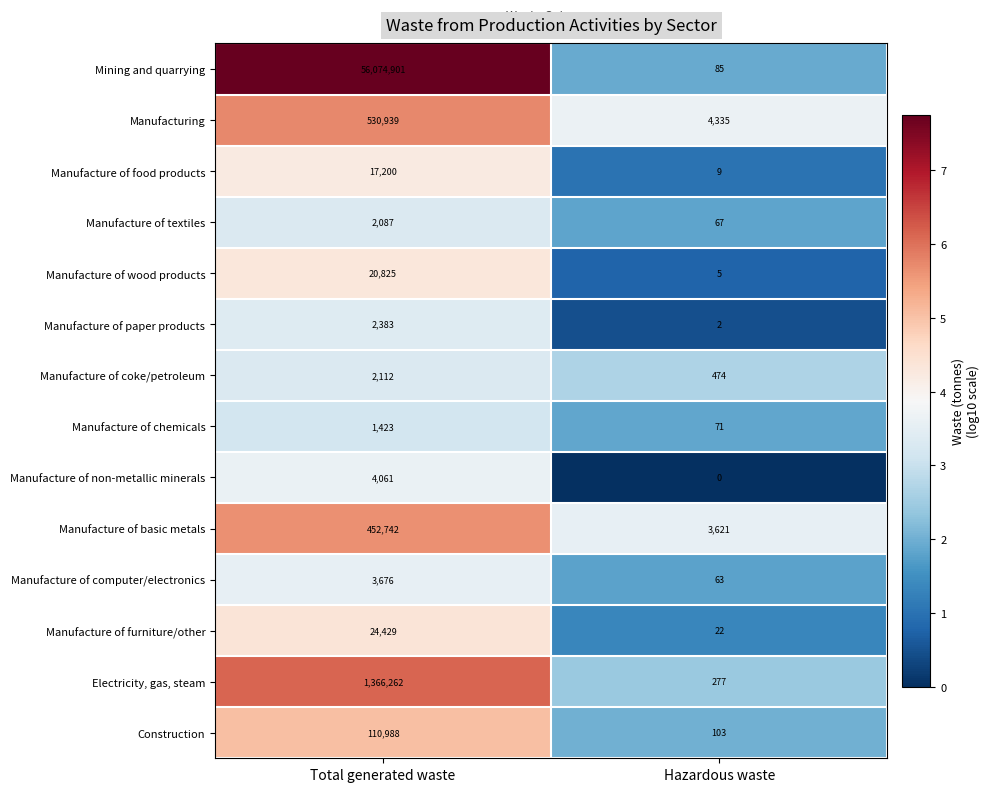

What is the difference between the Manufacture of basic metals values at Hazardous waste and Total generated waste?

449121